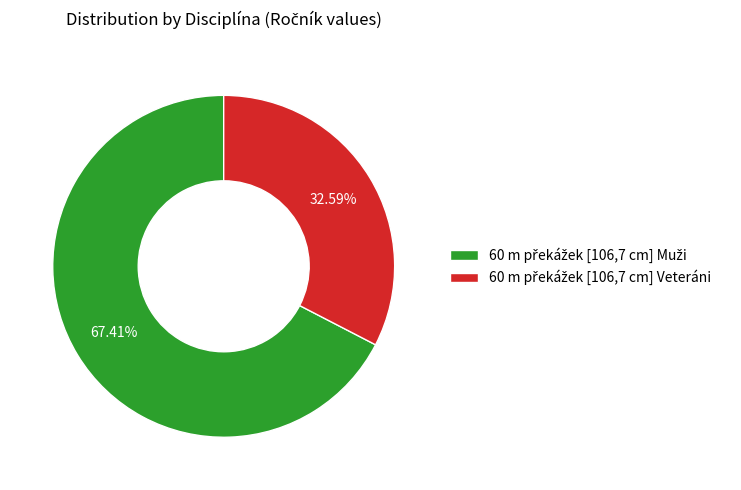

Does any single category account for the majority?

Yes